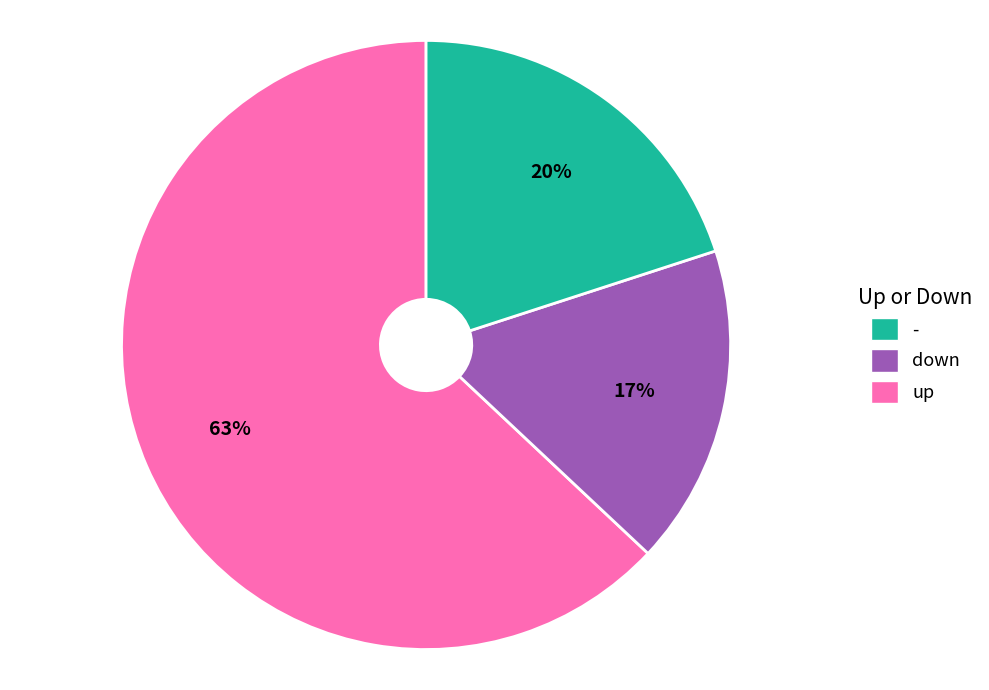

To the nearest percent, what is the average slice percentage?

33%